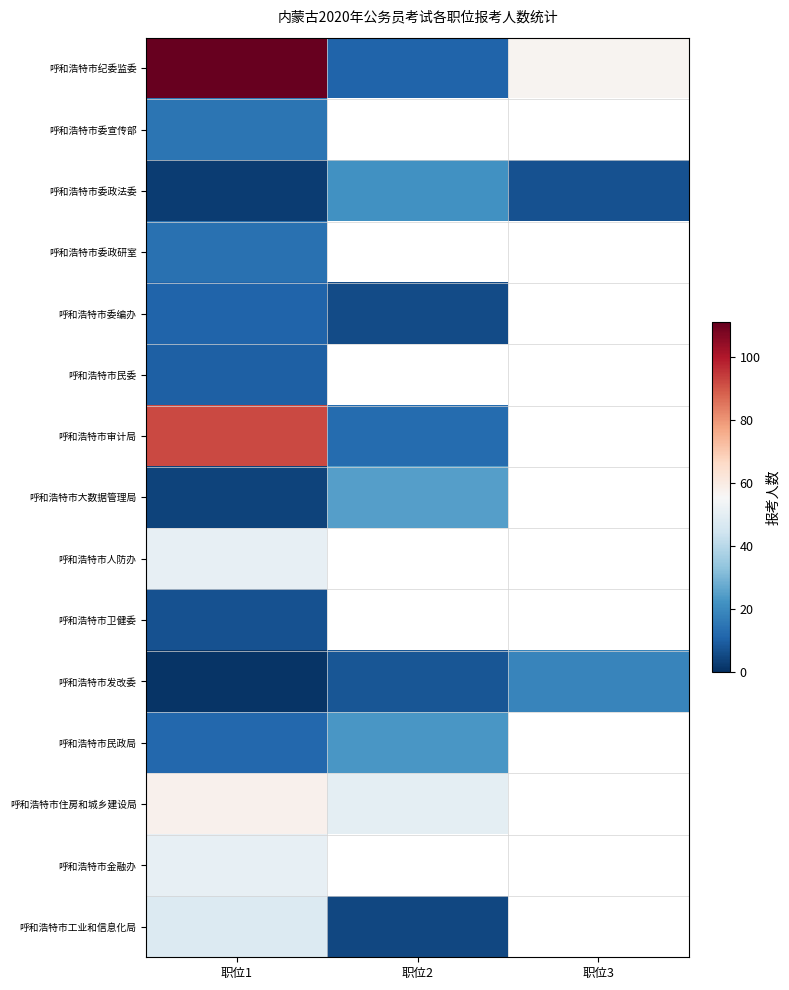

At which category does the chart reach its peak across all series?

职位1